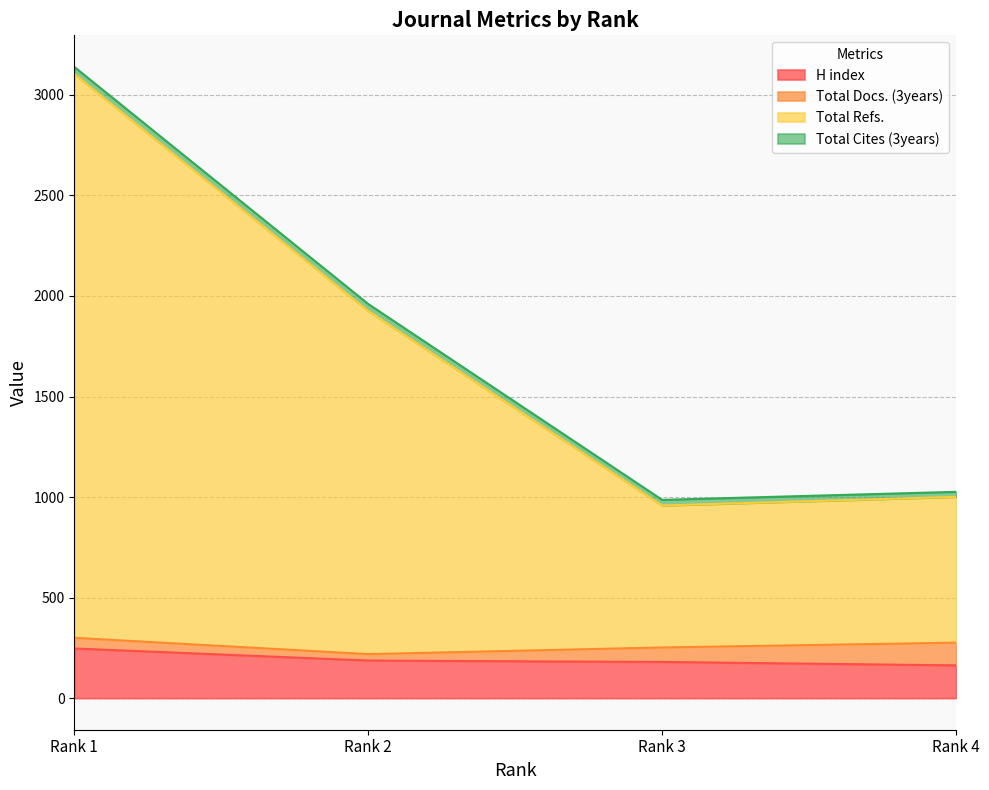

What is the difference between the maximum and minimum values in the H index series?

84